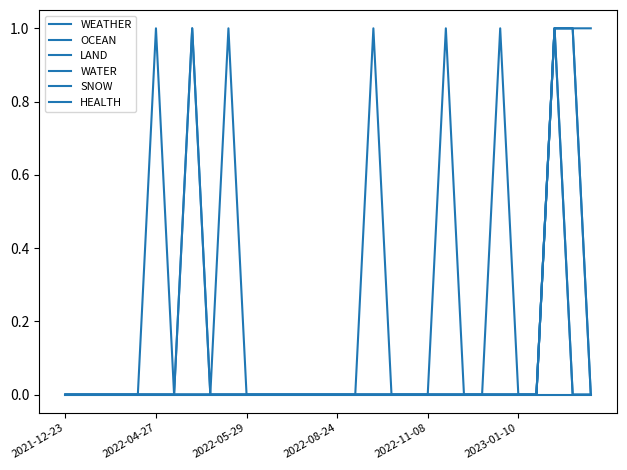

Rank the series by their maximum value, from highest to lowest.

WEATHER, LAND, WATER, SNOW, HEALTH, OCEAN